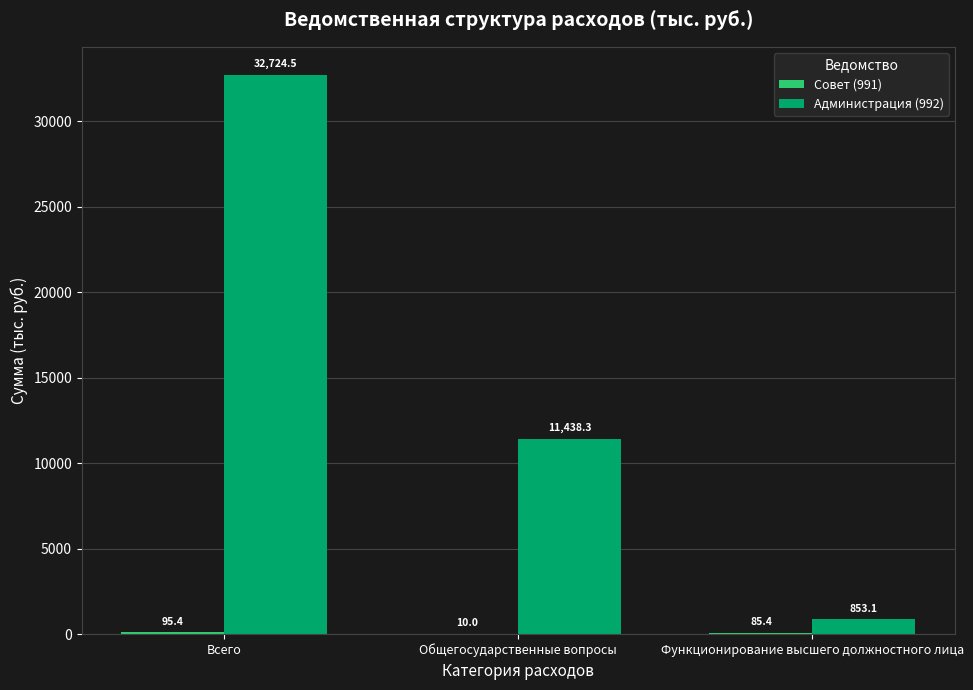

Does the chart contain stacked bars?

No